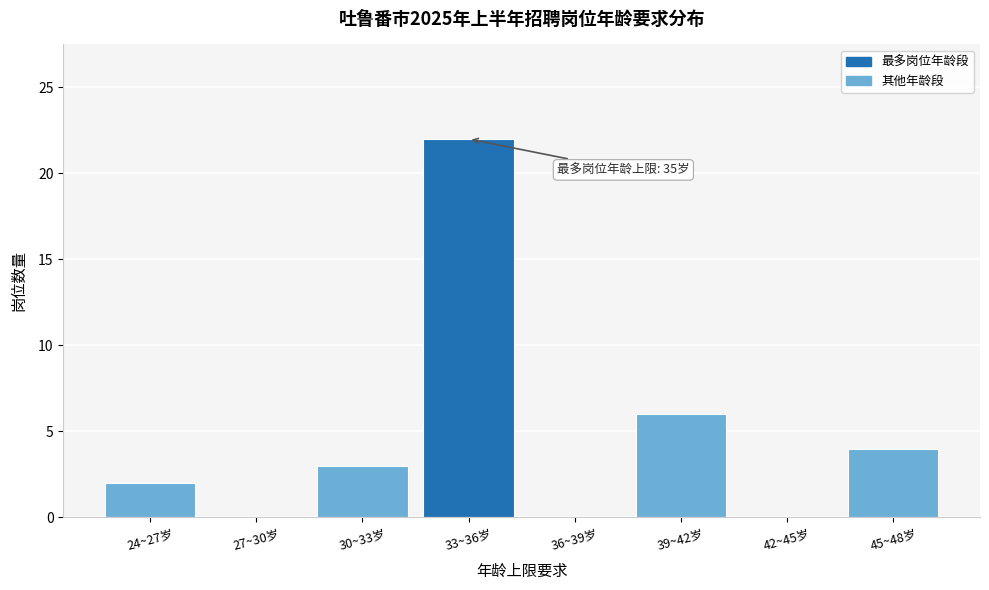

Reading left to right, what are all the values shown in this chart?

24~27岁=2	27~30岁=0	30~33岁=3	33~36岁=22	36~39岁=0	39~42岁=6	42~45岁=0	45~48岁=4